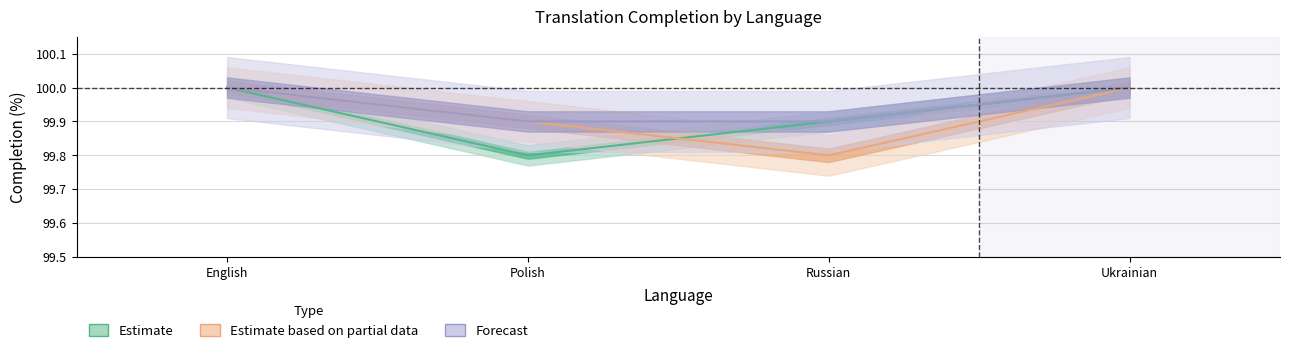

The value of translated_percent at Russian is 99.9. True or false?

True